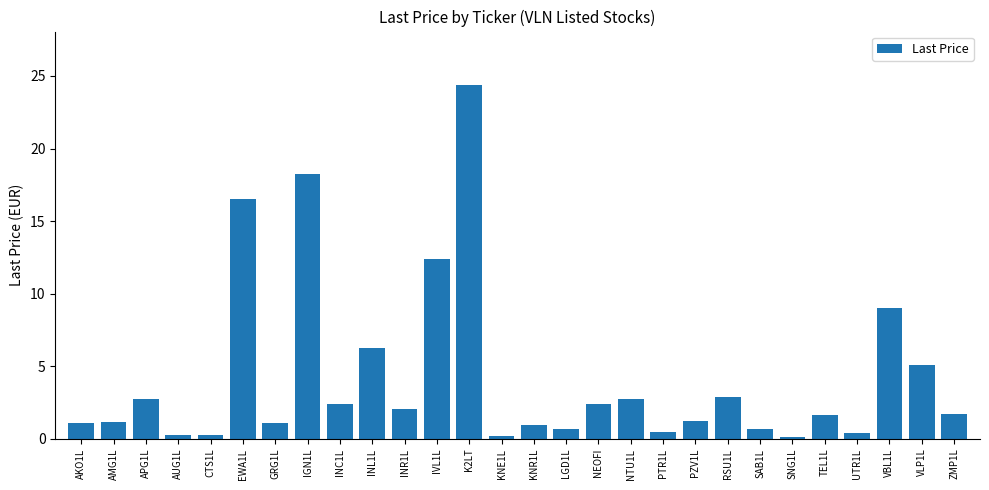

At which label does the data first exceed 1?

AKO1L